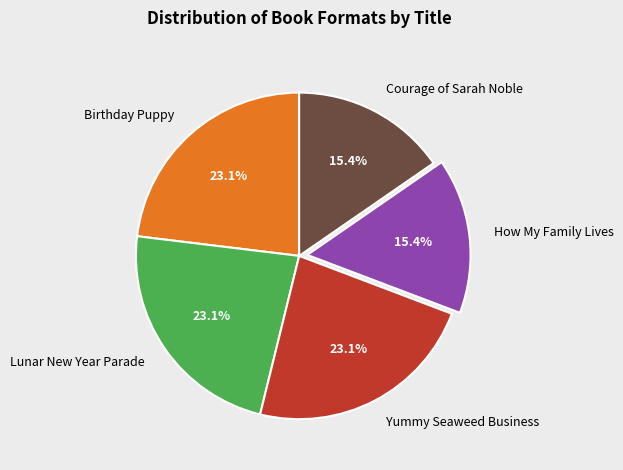

Is there any slice that represents more than half of the pie?

No